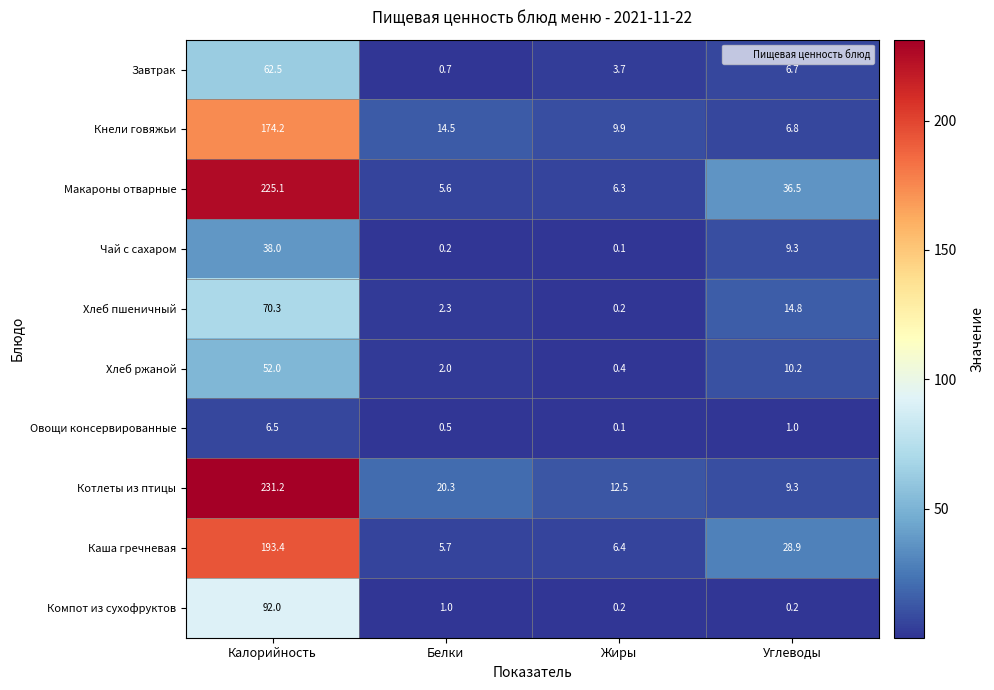

What is the difference between the Завтрак values at Калорийность and Белки?

61.8